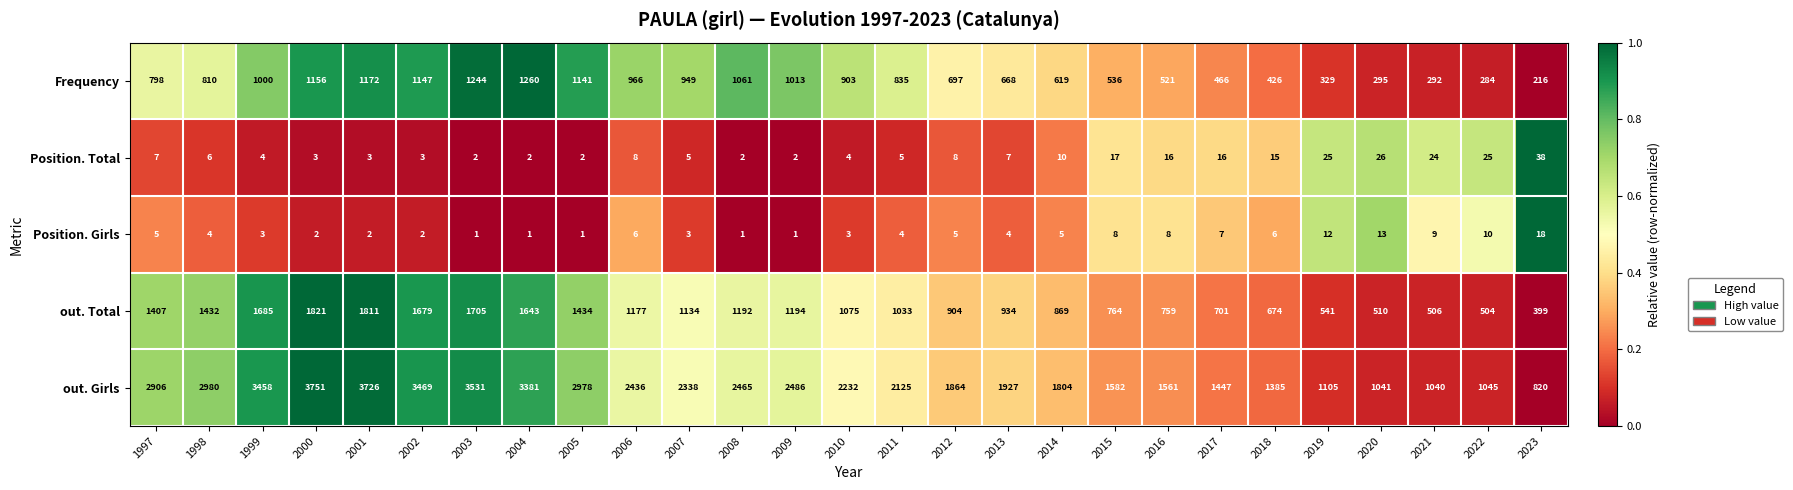

Where is Position. Girls nearest to the value 9?

2021